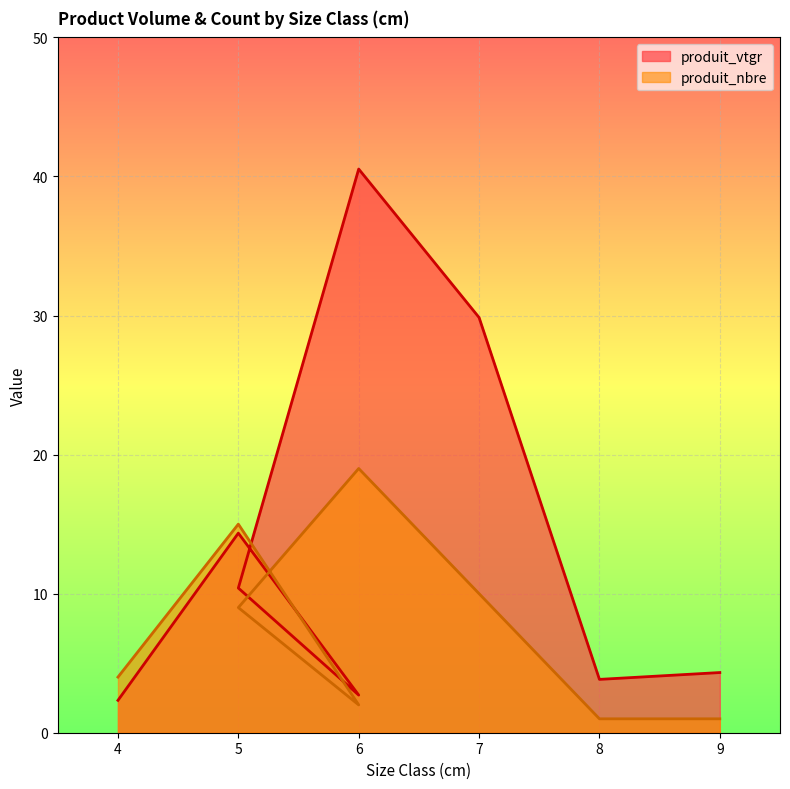

How many lines are shown in the chart?

2